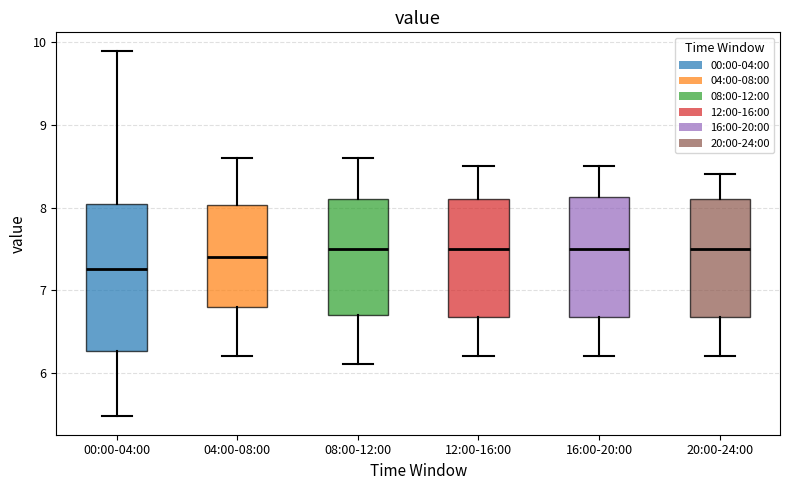

Reading left to right, transcribe this box plot: for each box, give where its median line is, the range the box spans, and where its two whiskers end, as read against the y-axis. The values are not printed on the chart, so give them approximately, as read against the axis.

00:00-04:00: median 7.3, box 6.3 to 8.0, whiskers 5.5 to 9.9
04:00-08:00: median 7.4, box 6.8 to 8.0, whiskers 6.2 to 8.6
08:00-12:00: median 7.5, box 6.7 to 8.1, whiskers 6.1 to 8.6
12:00-16:00: median 7.5, box 6.7 to 8.1, whiskers 6.2 to 8.5
16:00-20:00: median 7.5, box 6.7 to 8.1, whiskers 6.2 to 8.5
20:00-24:00: median 7.5, box 6.7 to 8.1, whiskers 6.2 to 8.4